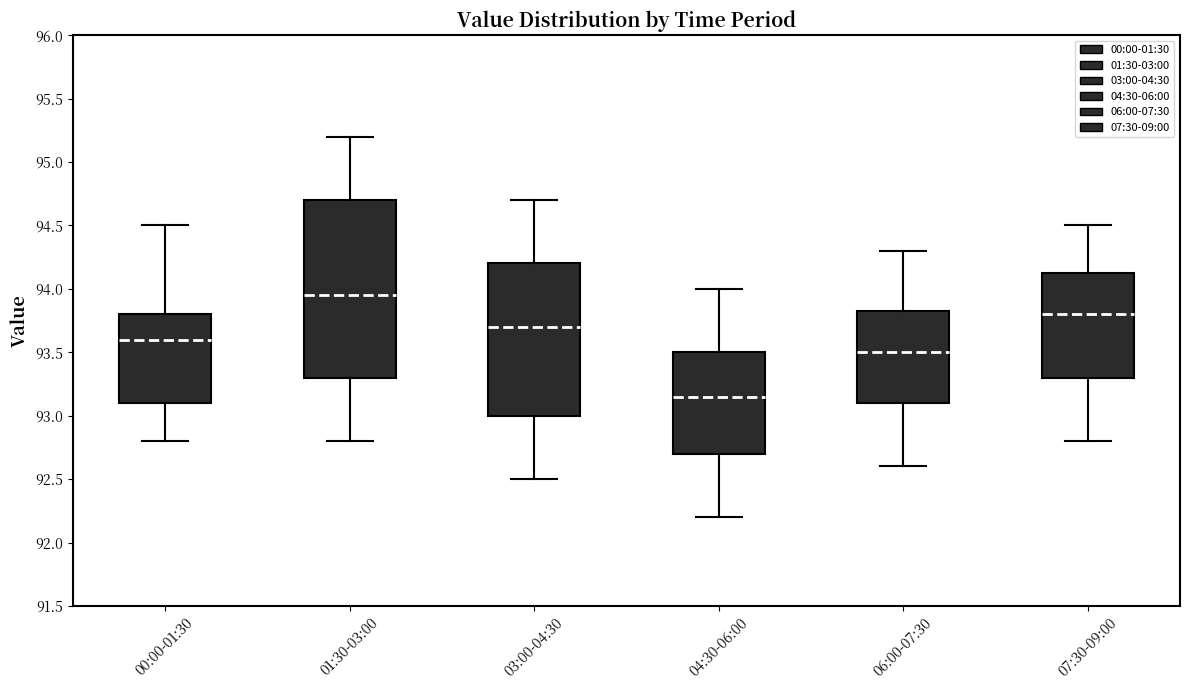

Which box is the tallest, from its lower edge to its upper edge?

01:30-03:00